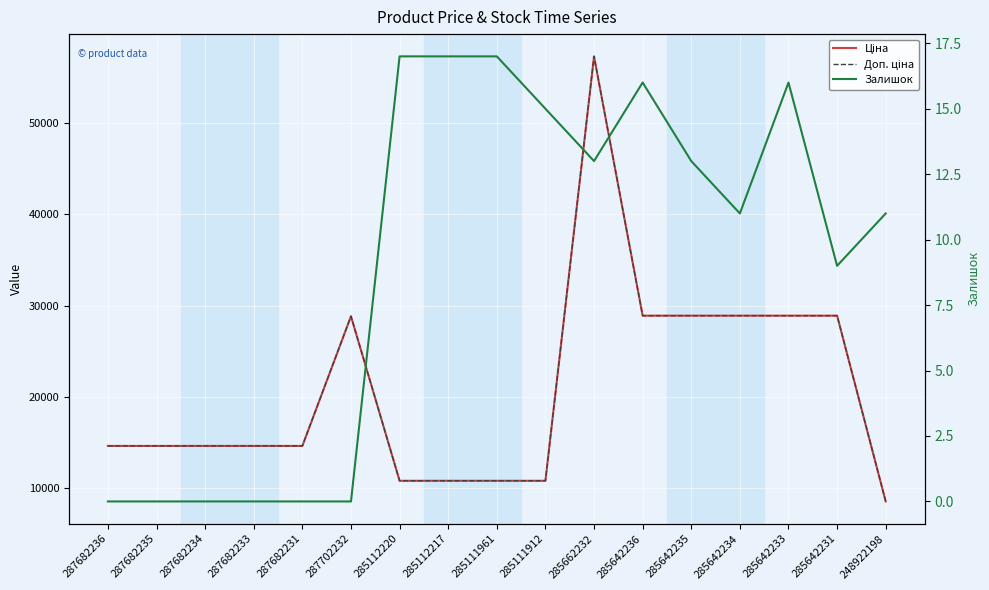

At which category does the chart reach its minimum across all series?

287682236